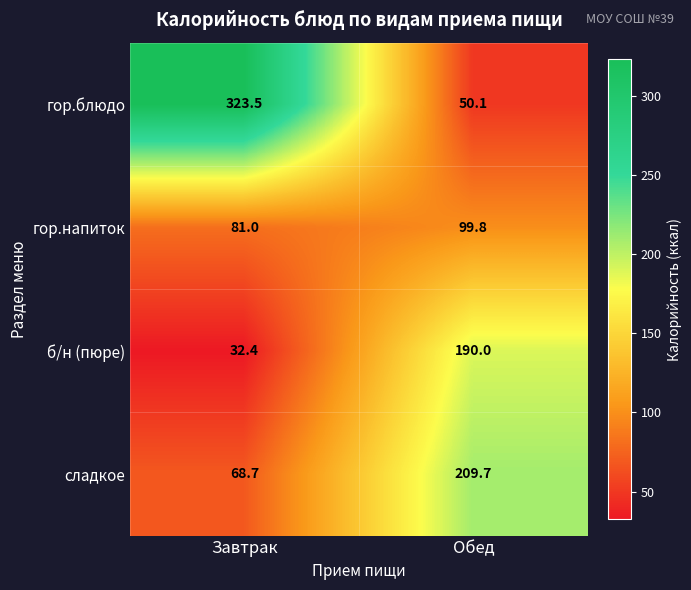

What is the approximate value of гор.напиток at Обед?

99.8